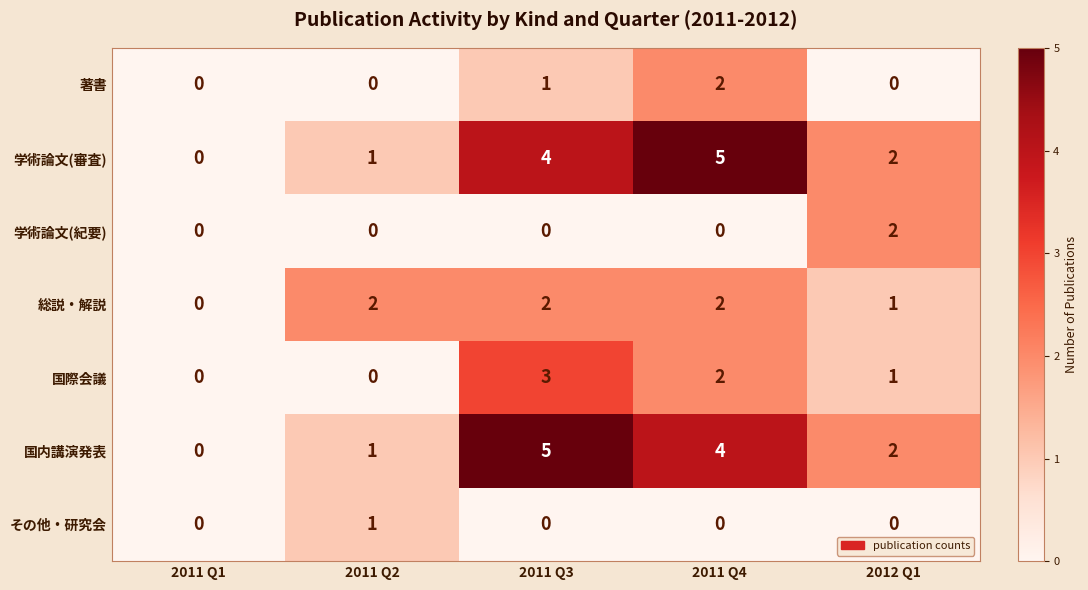

Is the value of その他・研究会 at 2011 Q4 greater than the value of 総説・解説 at 2011 Q2?

No